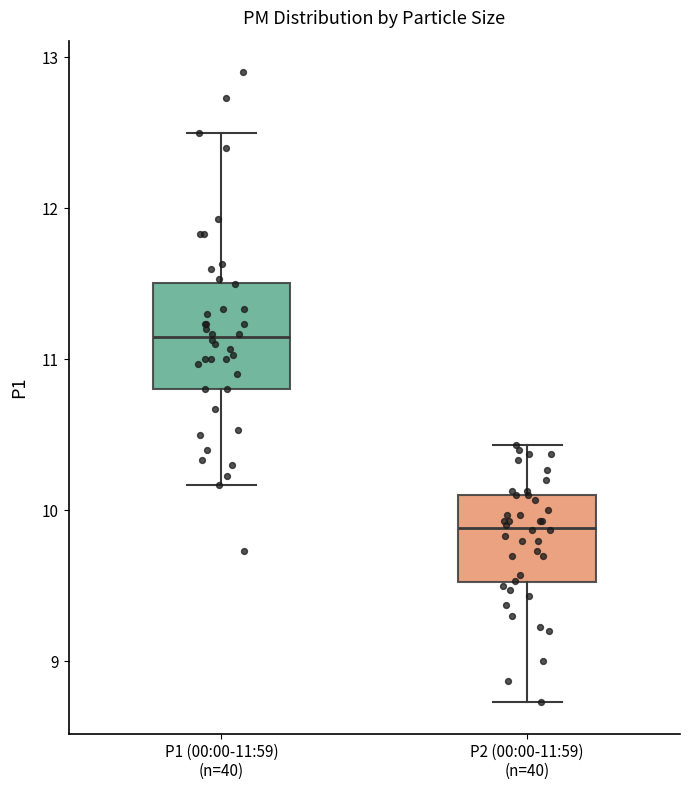

Reading left to right, read every box against the y-axis: the position of its median line, the range the box covers, and the ends of its whiskers. The values are not printed on the chart, so give them approximately, as read against the axis.

P1 (00:00-11:59) (n=40): median 11.2, box 10.8 to 11.5, whiskers 10.2 to 12.5
P2 (00:00-11:59) (n=40): median 9.9, box 9.5 to 10.1, whiskers 8.7 to 10.4